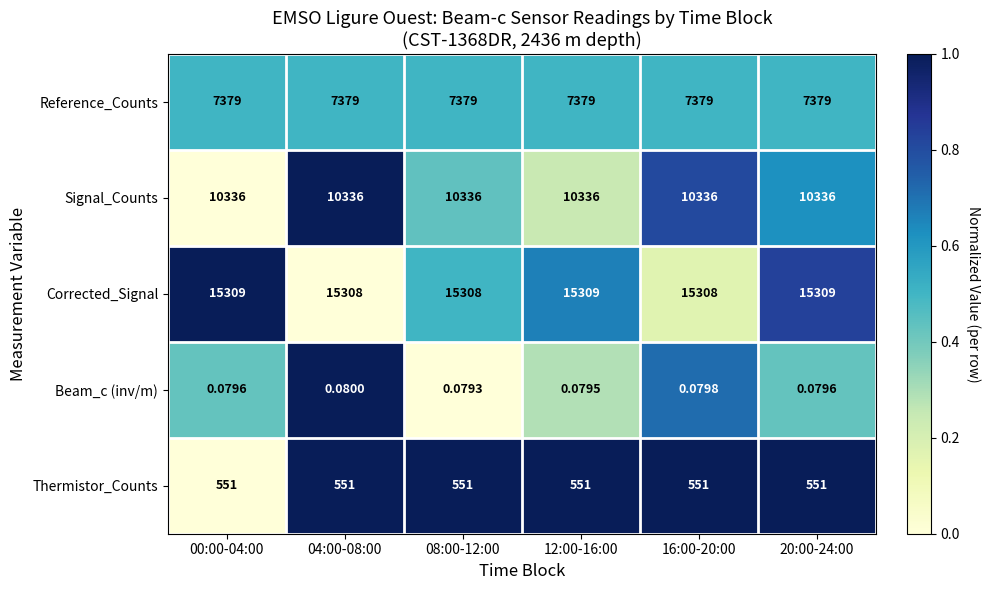

Between 00:00-04:00 and 08:00-12:00, which series saw the biggest shift?

Corrected_Signal